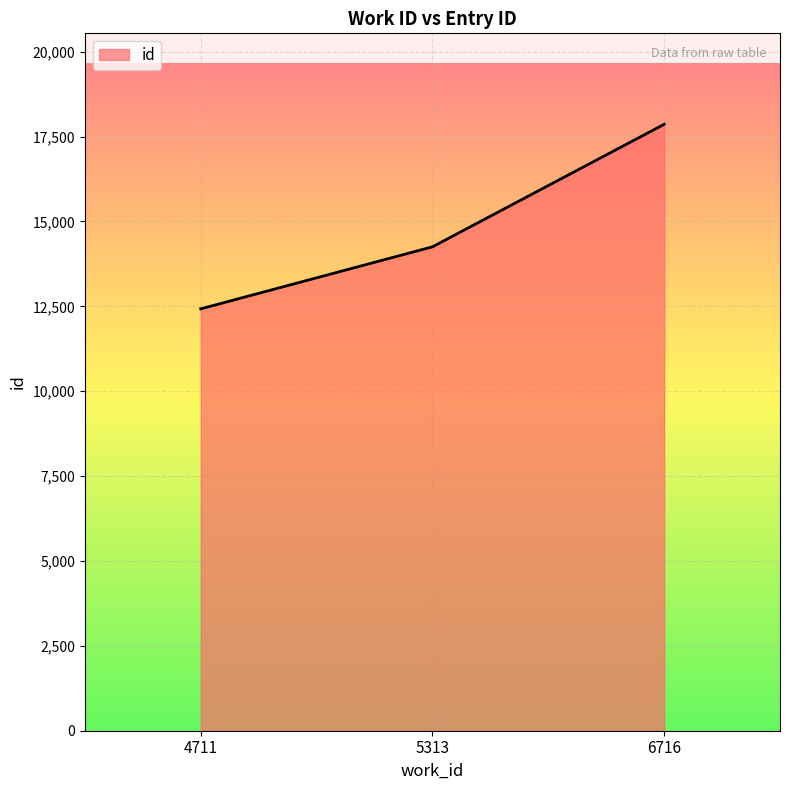

True or false: the data shows 14254 at 5313.

True